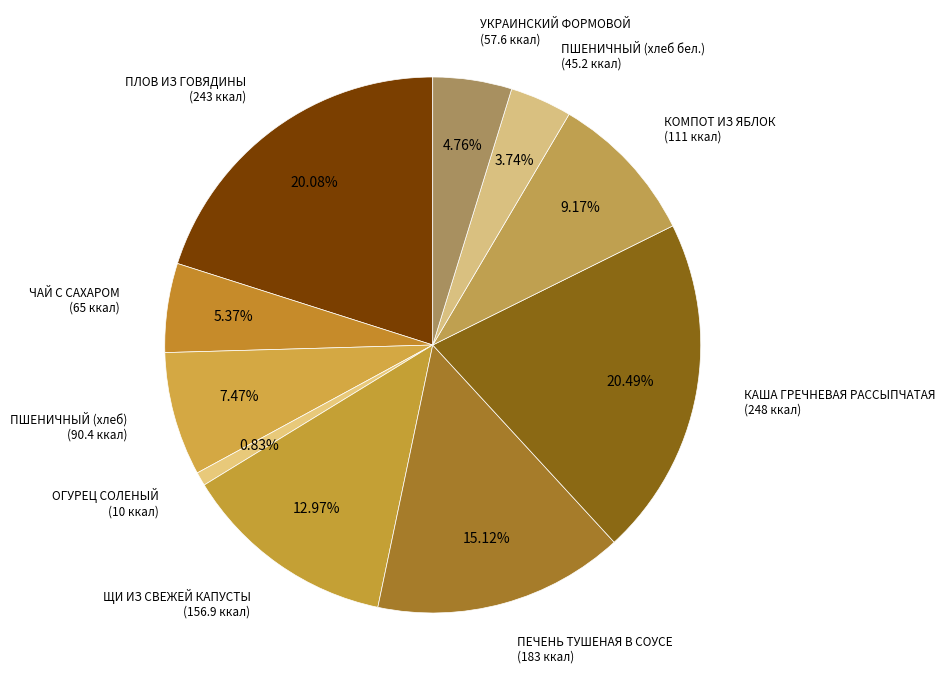

Which category has the smallest portion of the pie?

ОГУРЕЦ СОЛЕНЫЙ